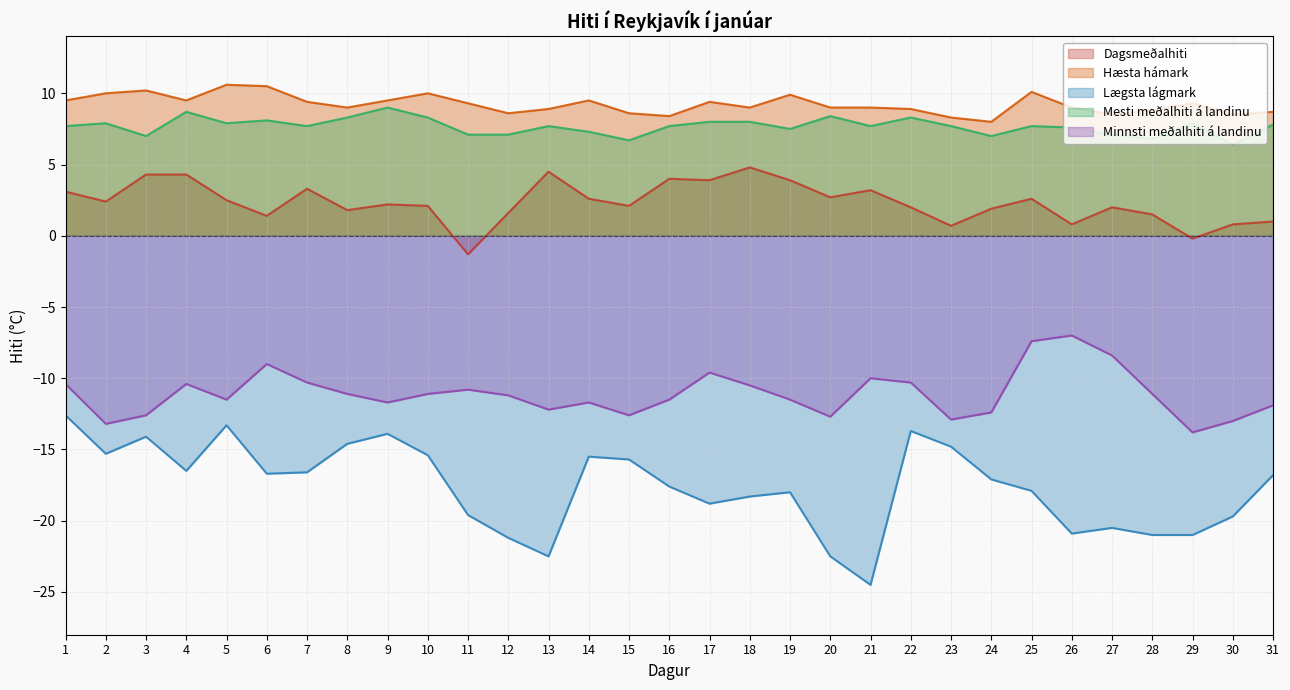

At which category is the sum across all series the highest?

1